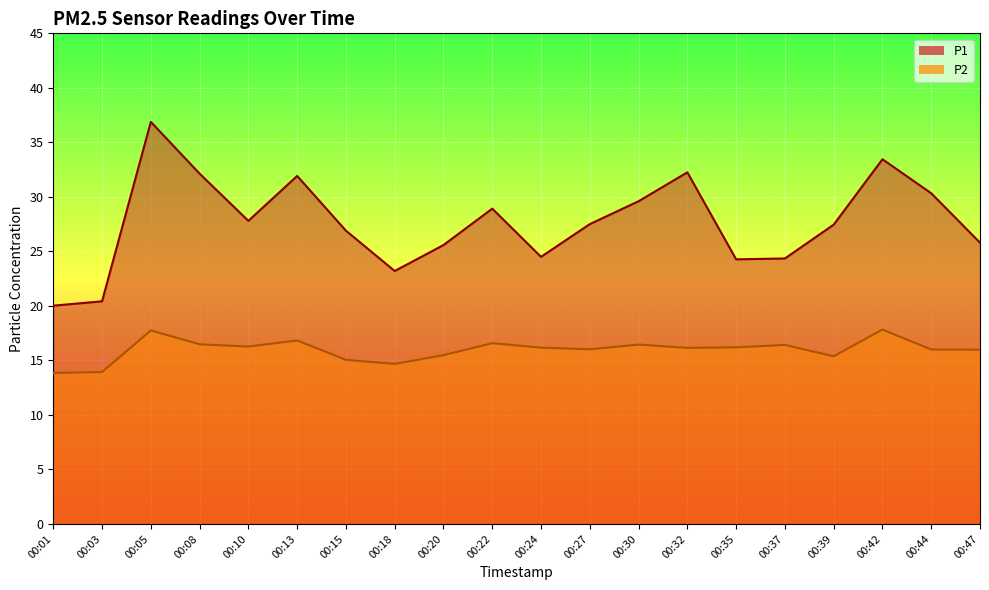

What are all the series names shown in the legend?

P1, P2